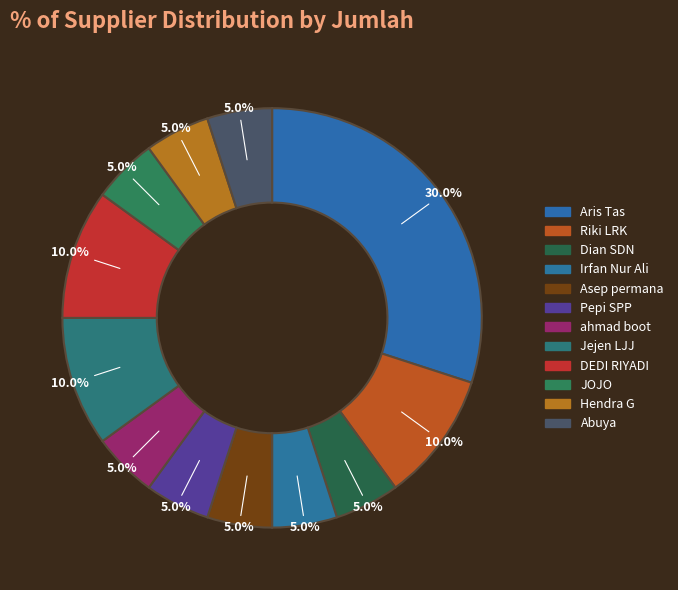

How much of the chart is everything except Dian SDN?

95.0%